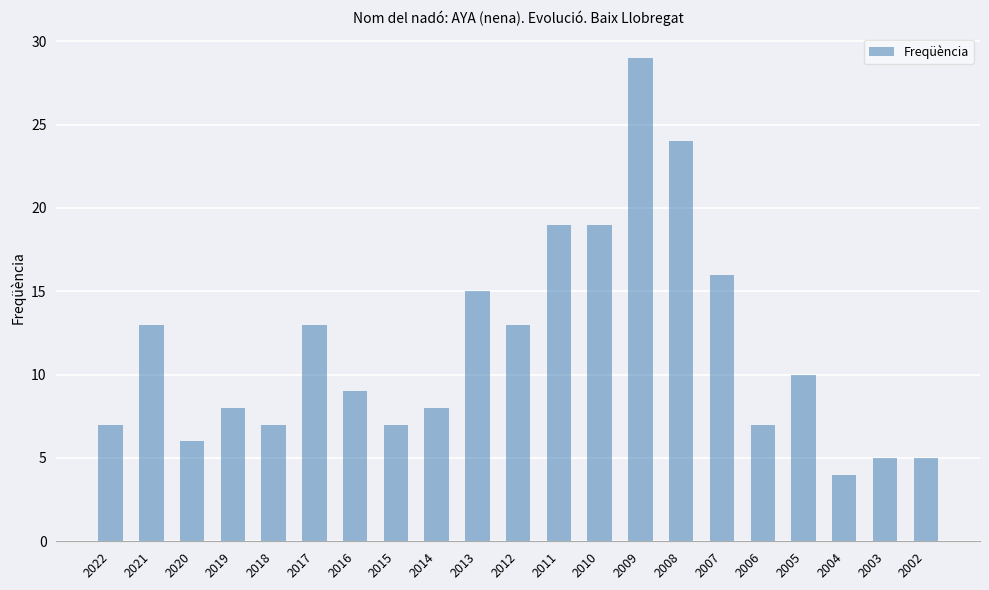

At which label is the value closest to 16?

2007